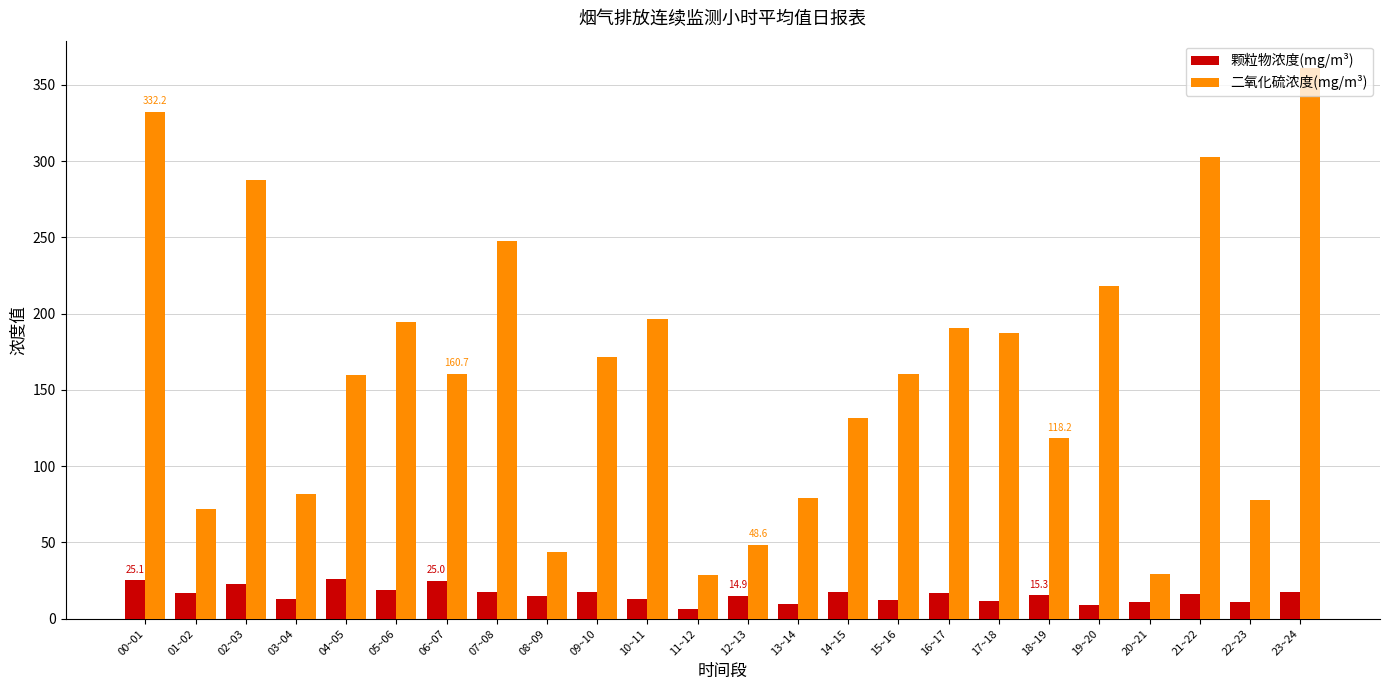

What is the value of the 颗粒物浓度(mg/m³) bar at the 1st from the left?

25.1